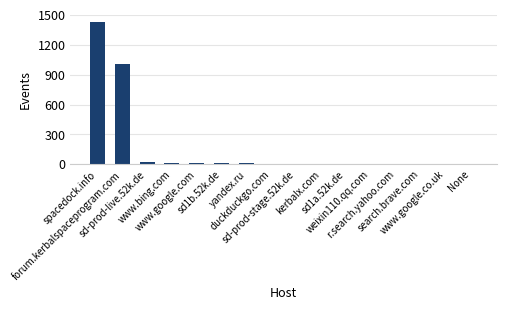

Are the bars horizontal?

No